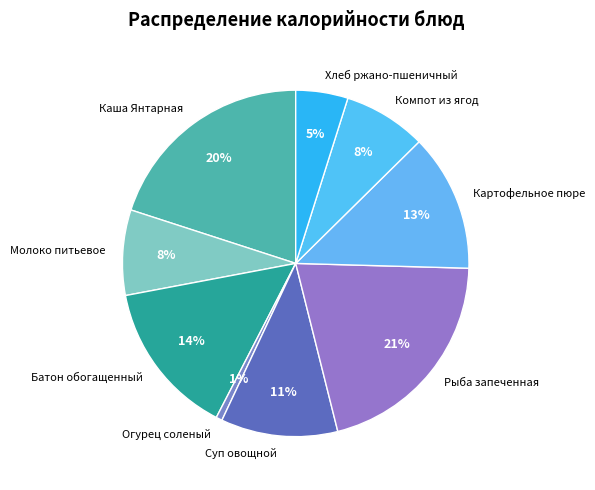

Is there any slice that represents more than half of the pie?

No